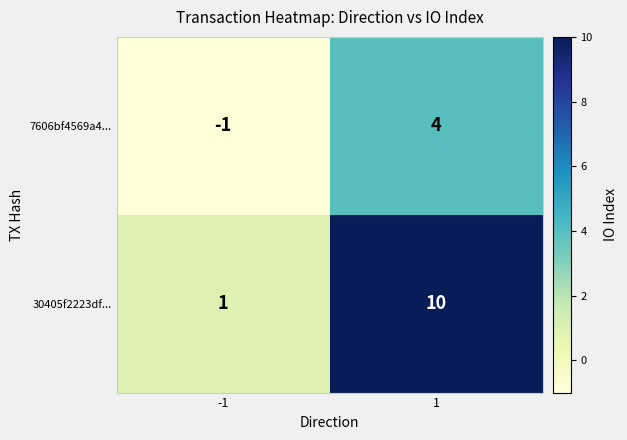

What is the average value of the 30405f2223df... series?

6